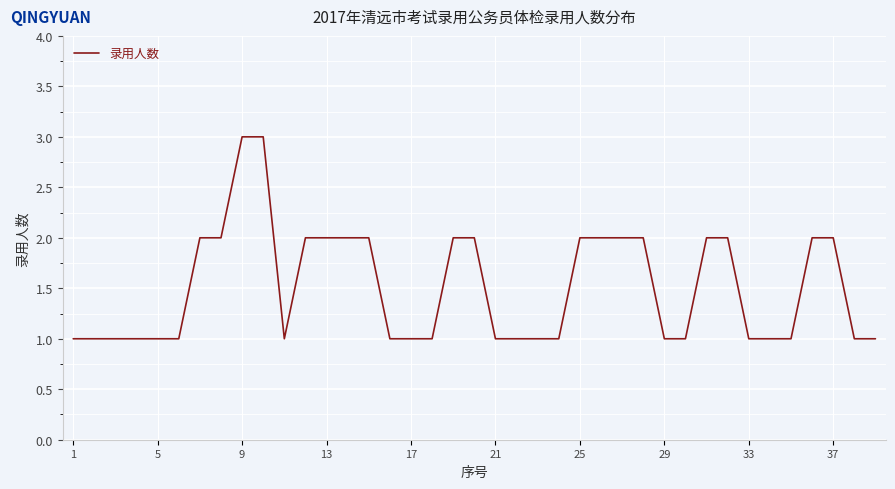

What is the maximum value shown in the chart?

3